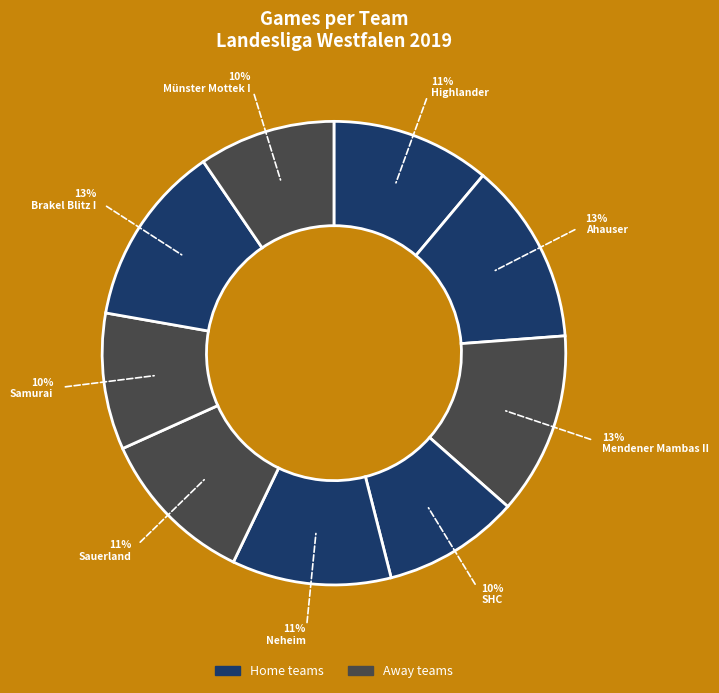

To the nearest percent, what is the difference between the largest and smallest slice percentages?

3%